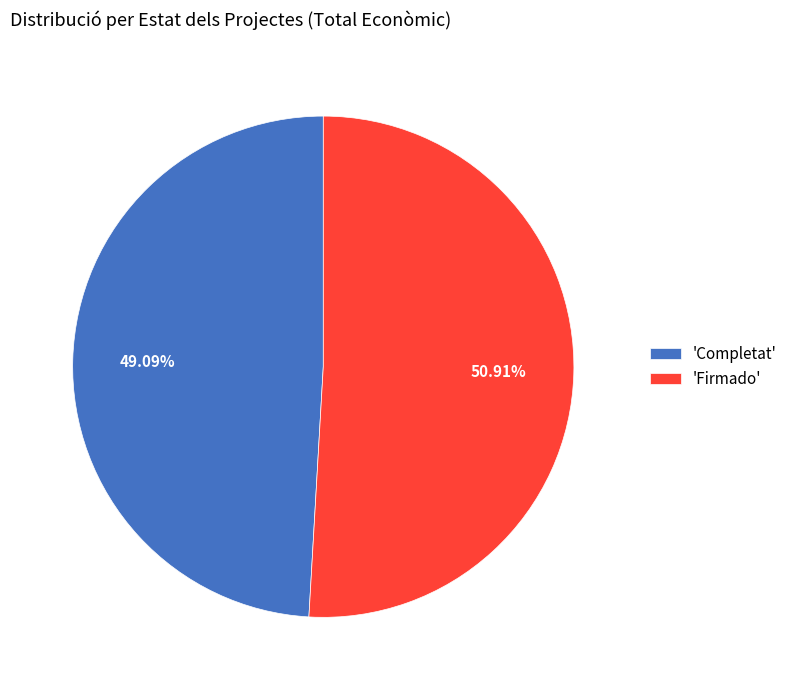

Which has a higher value, 'Completat' or 'Firmado'?

'Firmado'